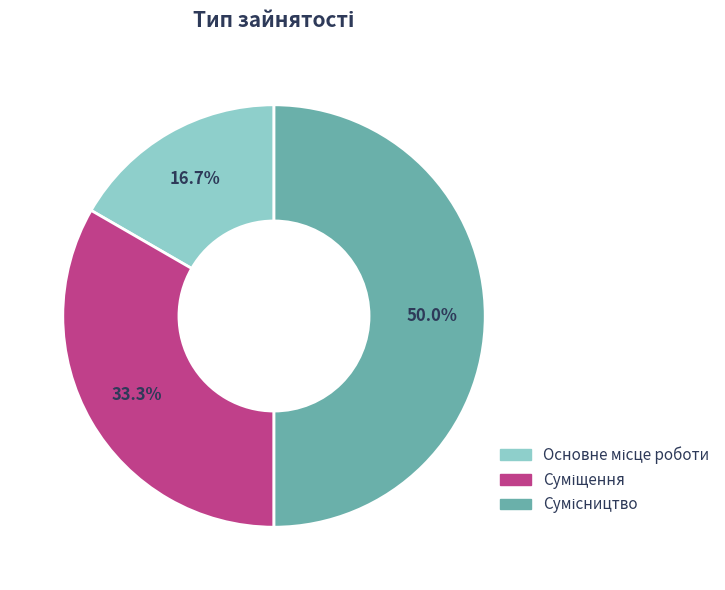

How many segments does this pie chart have?

3